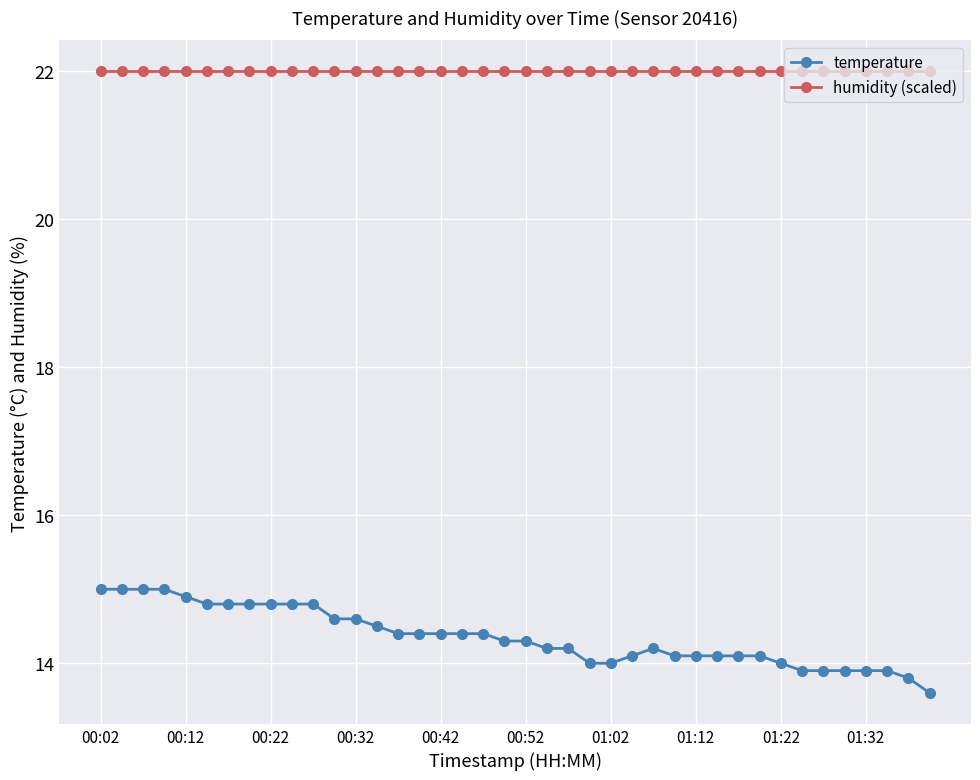

True or false: humidity (scaled) and temperature intersect in this chart.

False